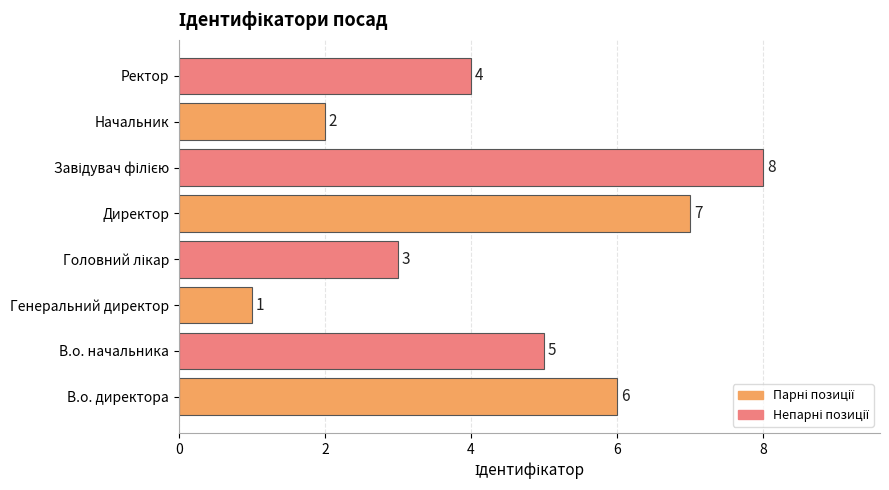

Are the bars horizontal?

Yes